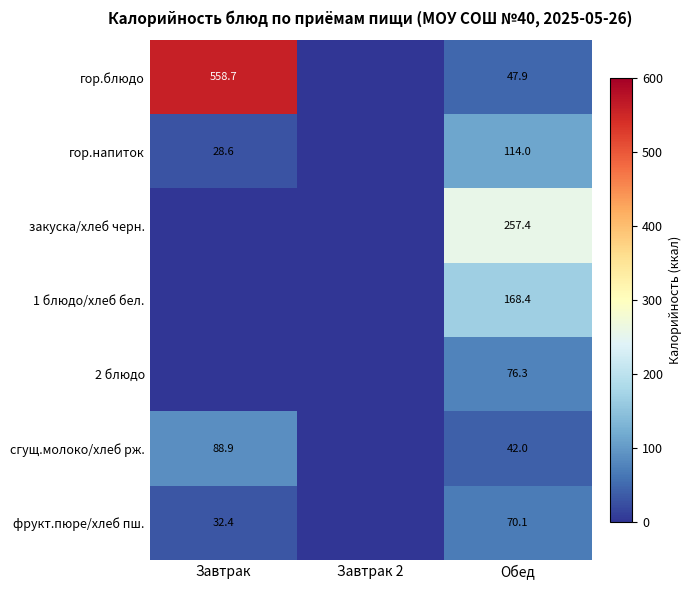

What is the total value across all series at Обед?

776.1